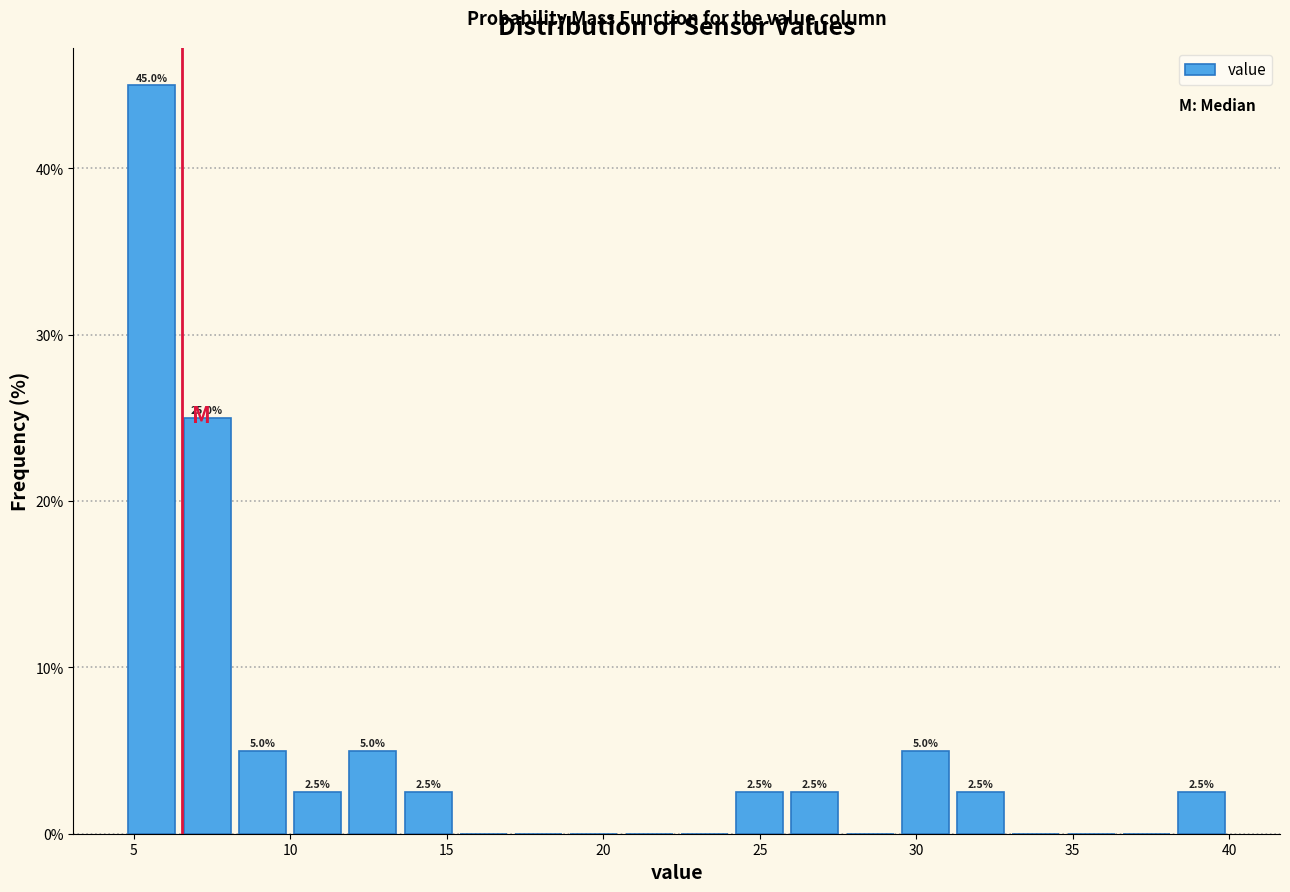

Read against the x-axis, roughly where is the centre of the tallest bar?

5.5